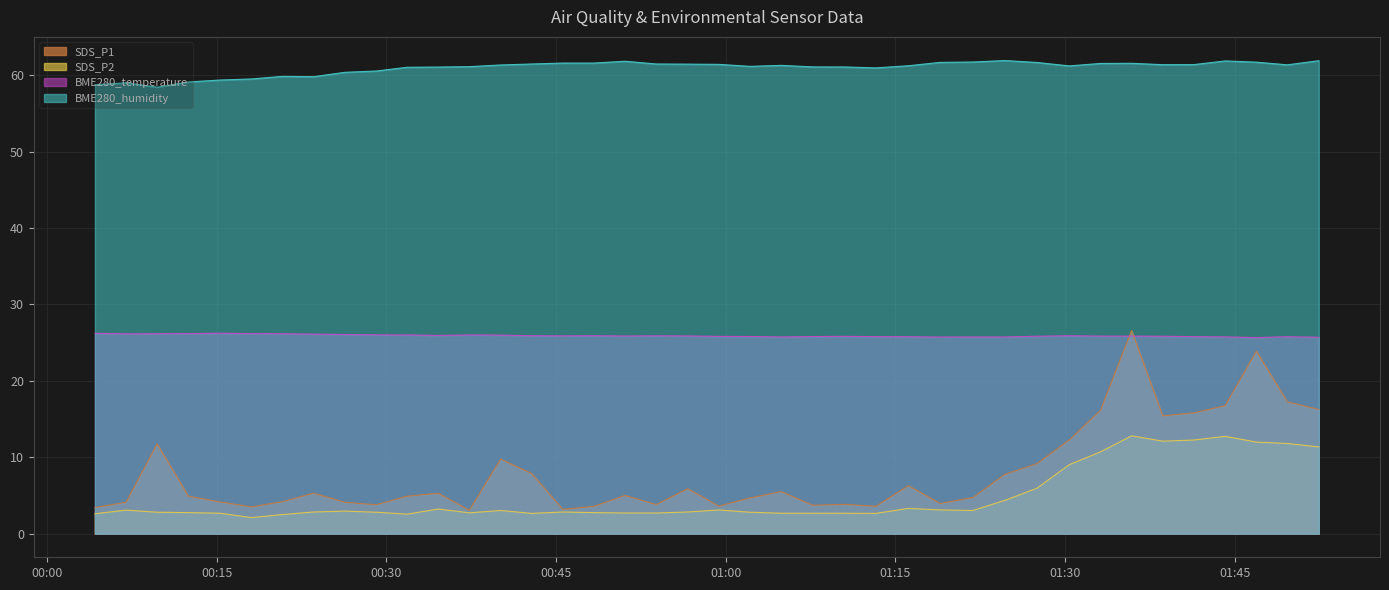

Rank the categories by BME280_humidity value from highest to lowest.

2022/08/31 01:24:40, 2022/08/31 01:52:26, 2022/08/31 01:44:09, 2022/08/31 00:51:06, 2022/08/31 01:21:51, 2022/08/31 01:46:55, 2022/08/31 01:18:57, 2022/08/31 01:27:30, 2022/08/31 00:45:36, 2022/08/31 00:48:21, 2022/08/31 01:35:53, 2022/08/31 01:33:08, 2022/08/31 00:42:51, 2022/08/31 00:53:51, 2022/08/31 00:56:38, 2022/08/31 00:59:24, 2022/08/31 01:41:23, 2022/08/31 01:38:38, 2022/08/31 01:49:39, 2022/08/31 00:40:06, 2022/08/31 01:04:55, 2022/08/31 01:16:09, 2022/08/31 01:30:22, 2022/08/31 01:02:09, 2022/08/31 00:37:20, 2022/08/31 01:07:41, 2022/08/31 01:10:31, 2022/08/31 00:34:36, 2022/08/31 00:31:50, 2022/08/31 01:13:16, 2022/08/31 00:29:06, 2022/08/31 00:26:20, 2022/08/31 00:20:49, 2022/08/31 00:23:34, 2022/08/31 00:18:04, 2022/08/31 00:15:18, 2022/08/31 00:12:30, 2022/08/31 00:06:59, 2022/08/31 00:04:14, 2022/08/31 00:09:44